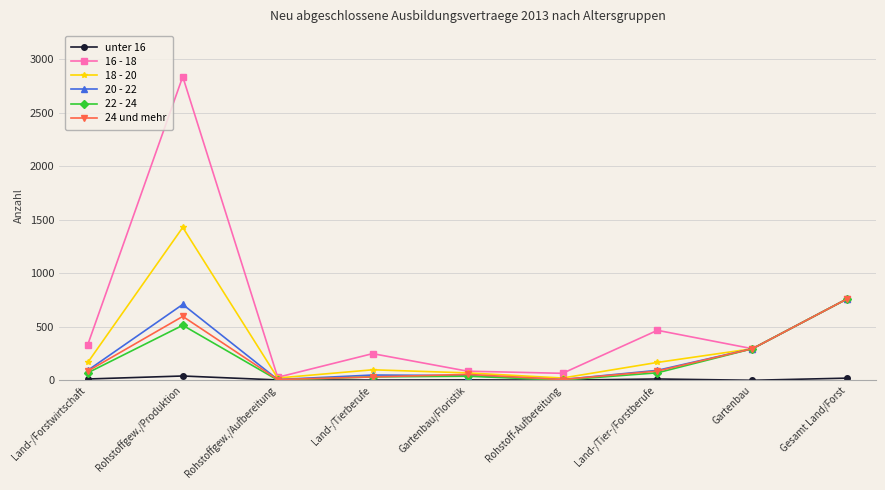

Which series has the widest spread of values?

16 - 18